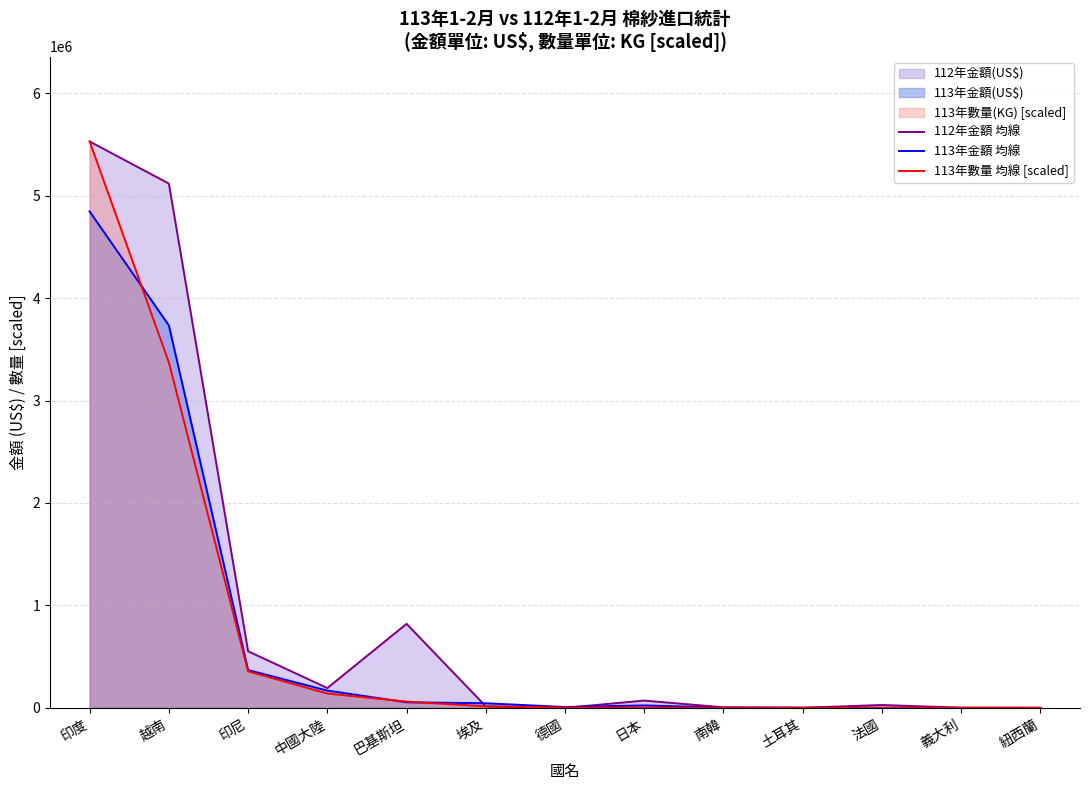

Does the chart display data point markers on the line(s)?

No